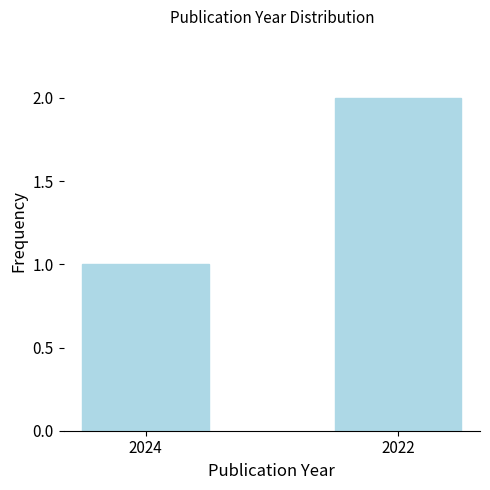

What is the maximum value shown in the chart?

2